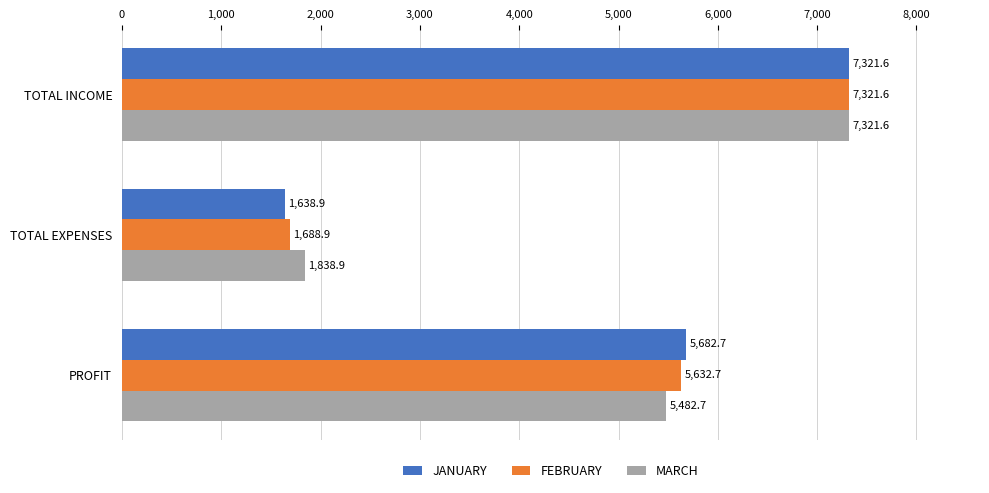

Is it true that JANUARY equals 2072.9 at TOTAL INCOME?

False